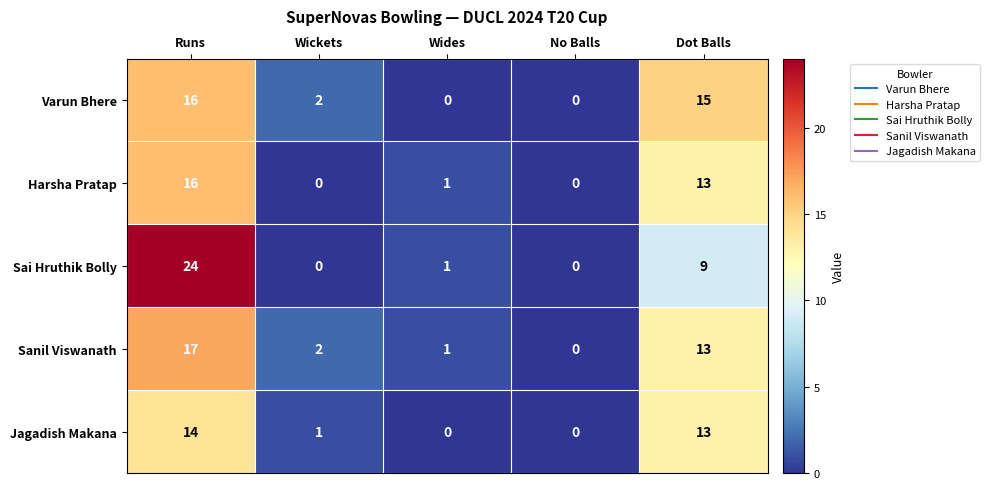

What is the sum of all Sanil Viswanath values?

33